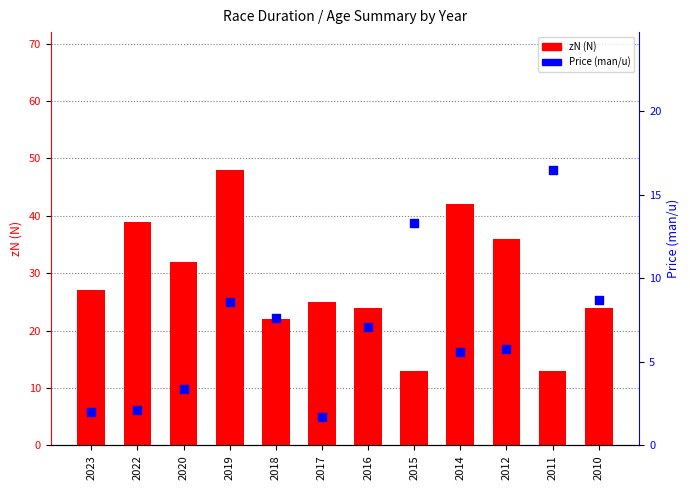

Which series contains the lowest Y value?

Price (man/u)